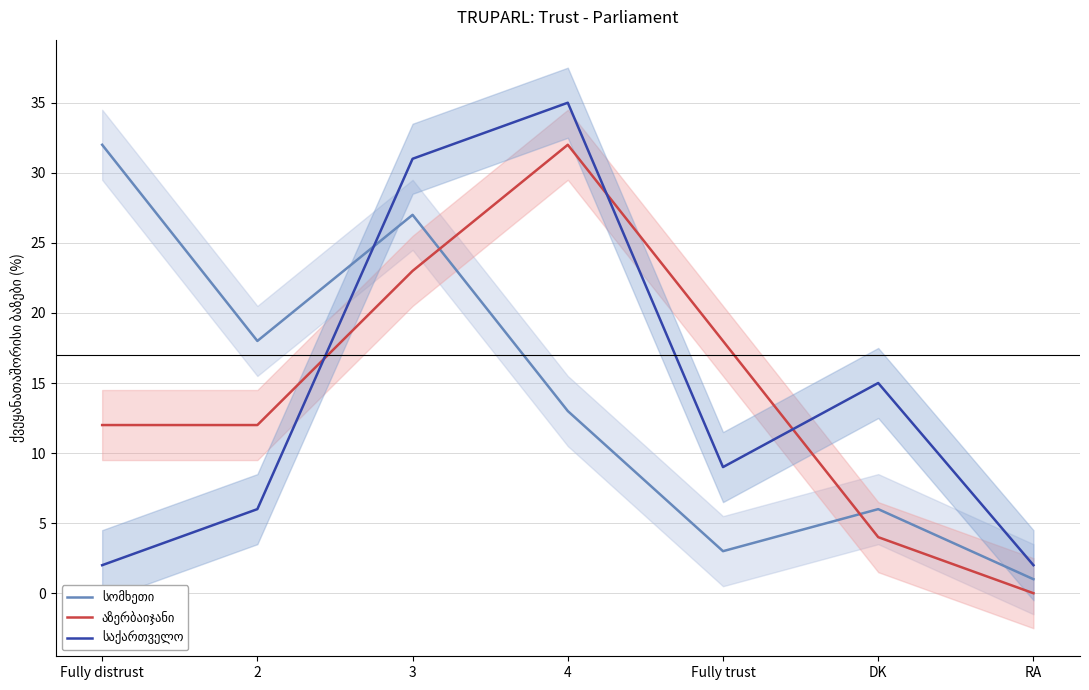

Reading left to right, list all the values displayed in this chart.

სომხეთი: 32	18	27	13	3	6	1
აზერბაიჯანი: 12	12	23	32	18	4	0
საქართველო: 2	6	31	35	9	15	2